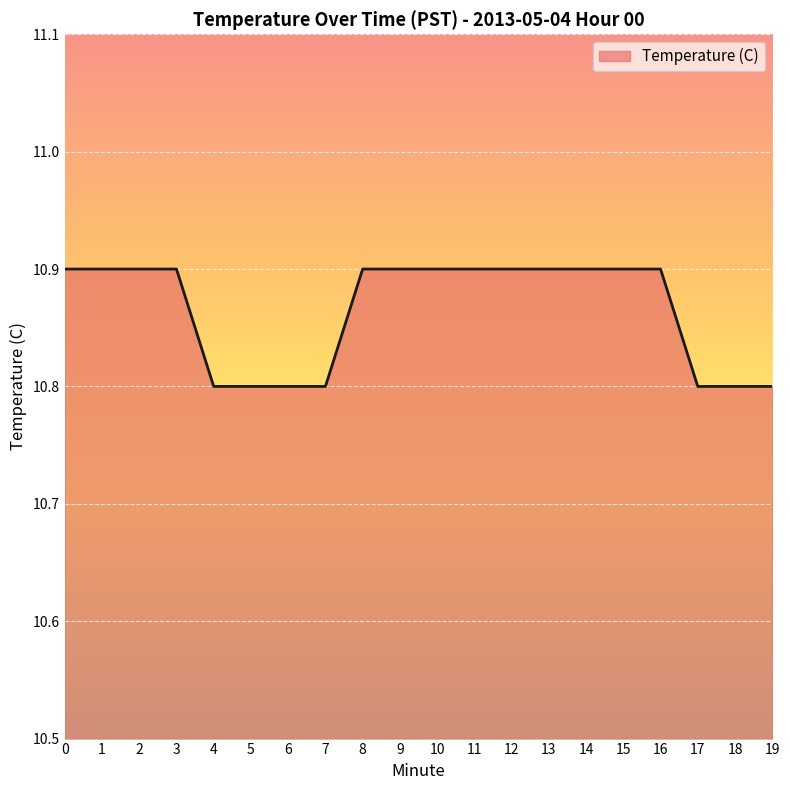

Approximately how many times larger is the value at 4 compared to 9?

1.0